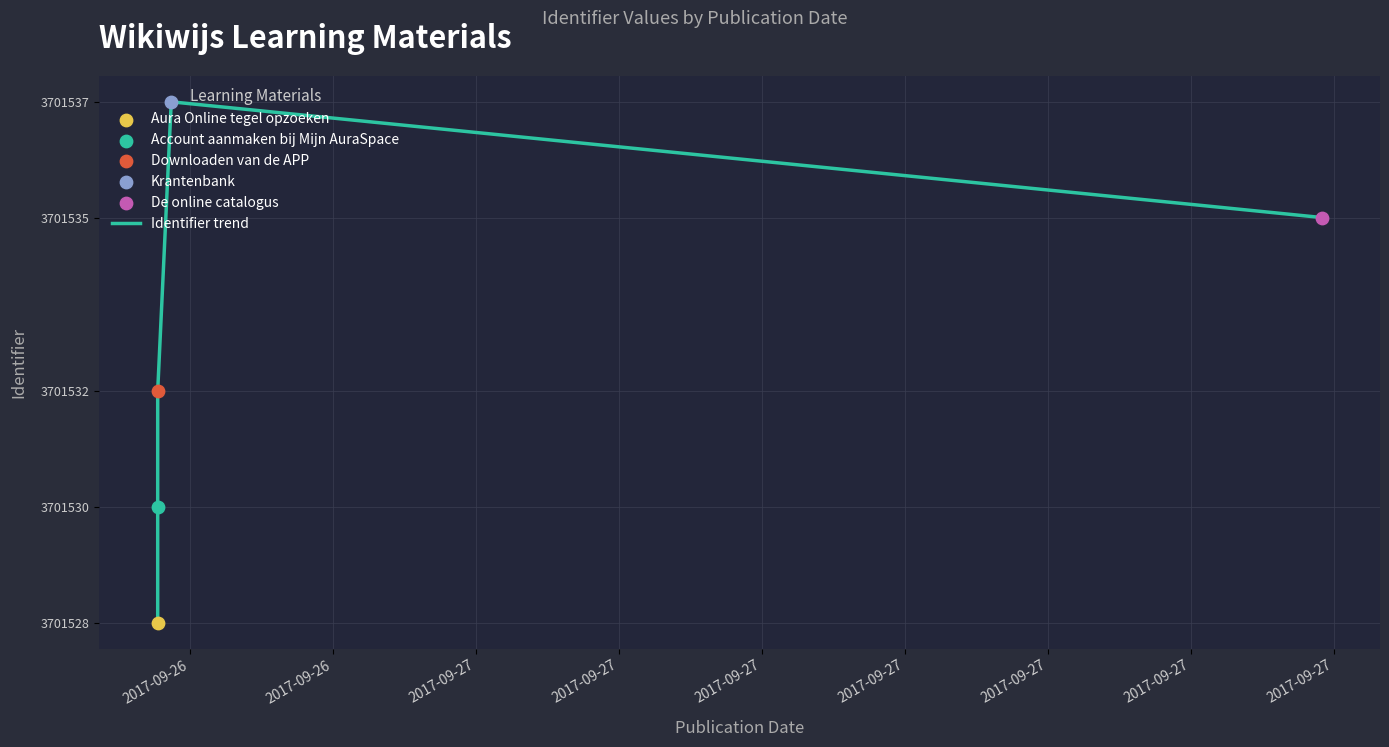

What is the change in value from 2017-09-26 to 2017-09-27?

+4